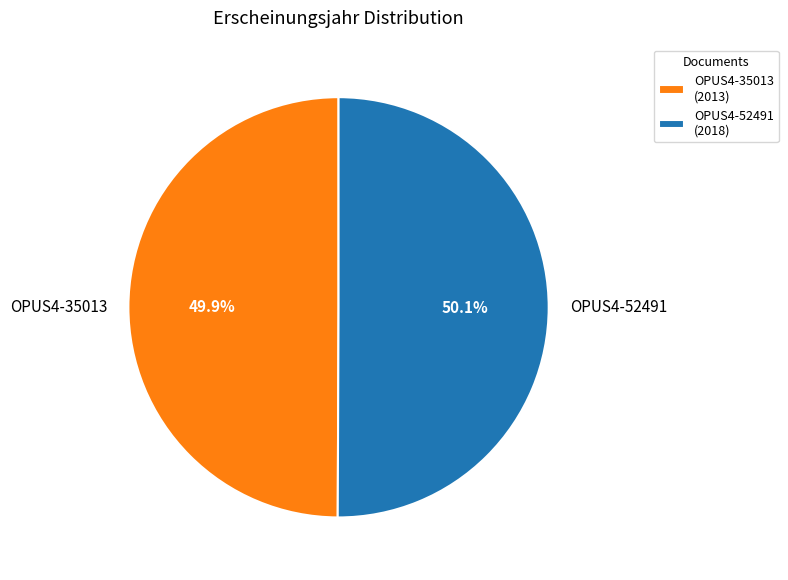

What is the ratio of the value at OPUS4-35013 to the value at OPUS4-52491?

1.0